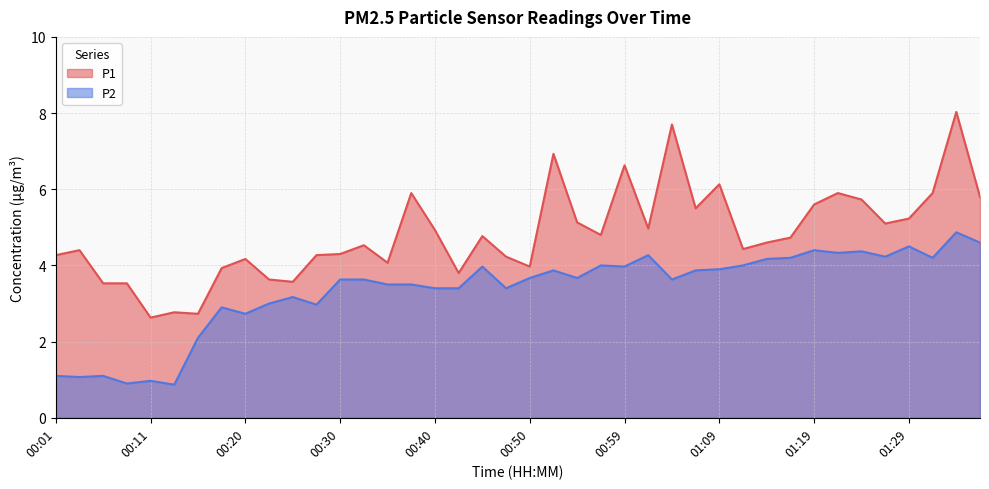

How many values in the P1 series are below 4?

10